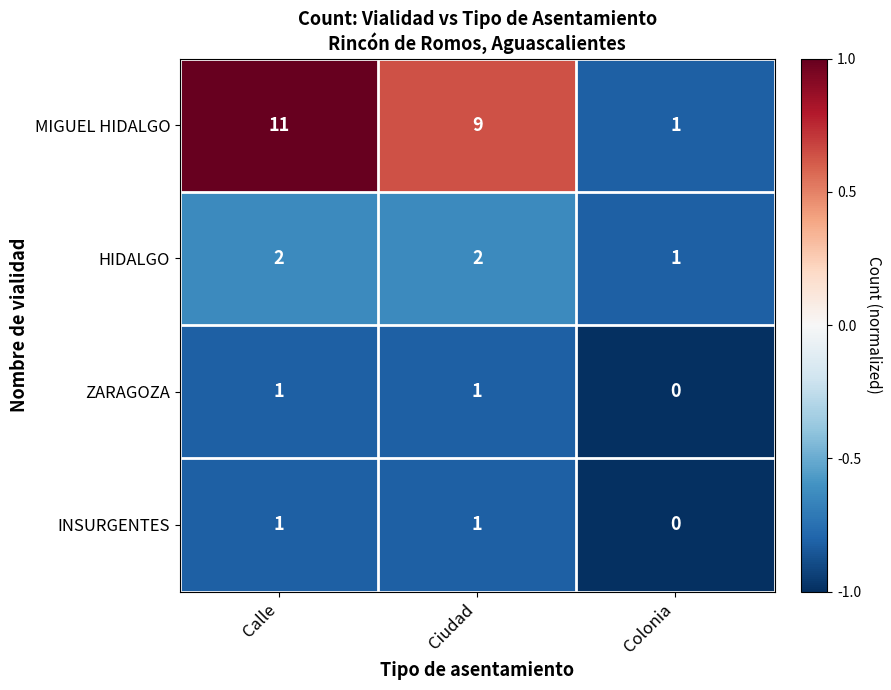

Reading left to right, list all the values displayed in this chart.

MIGUEL HIDALGO: Calle=11	Ciudad=9	Colonia=1
HIDALGO: Calle=2	Ciudad=2	Colonia=1
ZARAGOZA: Calle=1	Ciudad=1	Colonia=0
INSURGENTES: Calle=1	Ciudad=1	Colonia=0